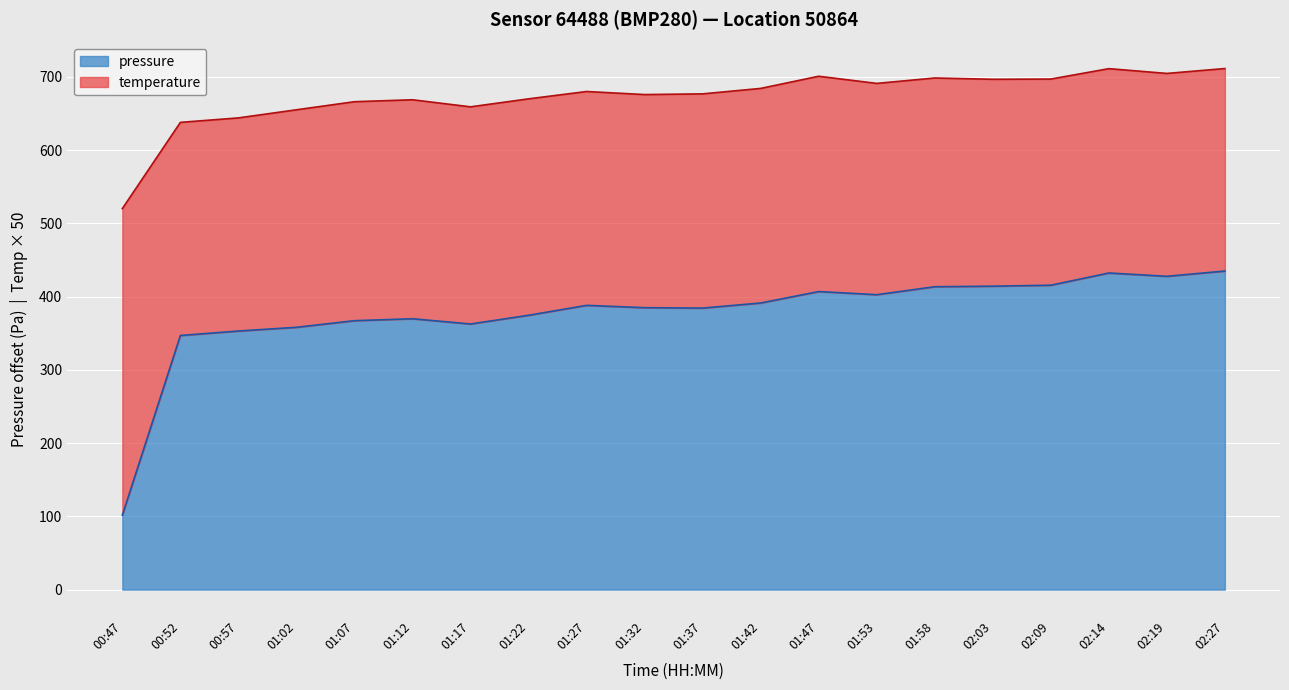

What is the value of the 6th point from the left?

369.8